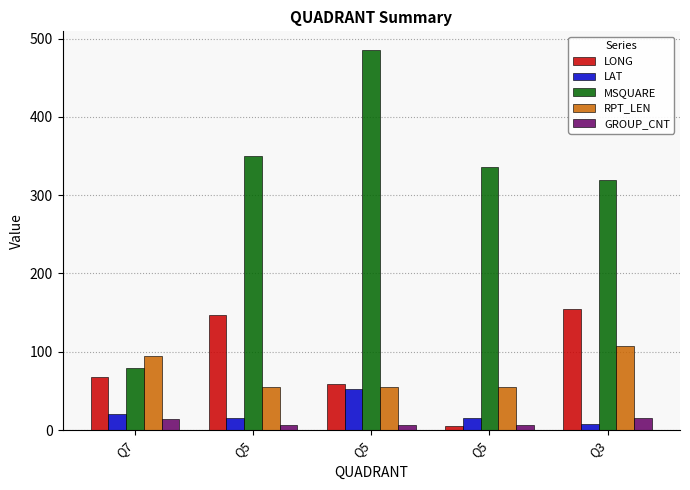

Does the chart contain stacked bars?

No